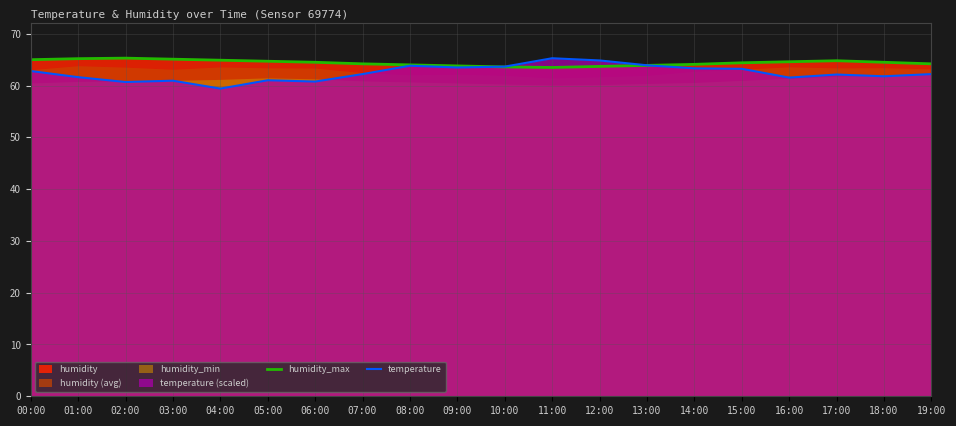

What is the label of the 6th point from the right?

14:00